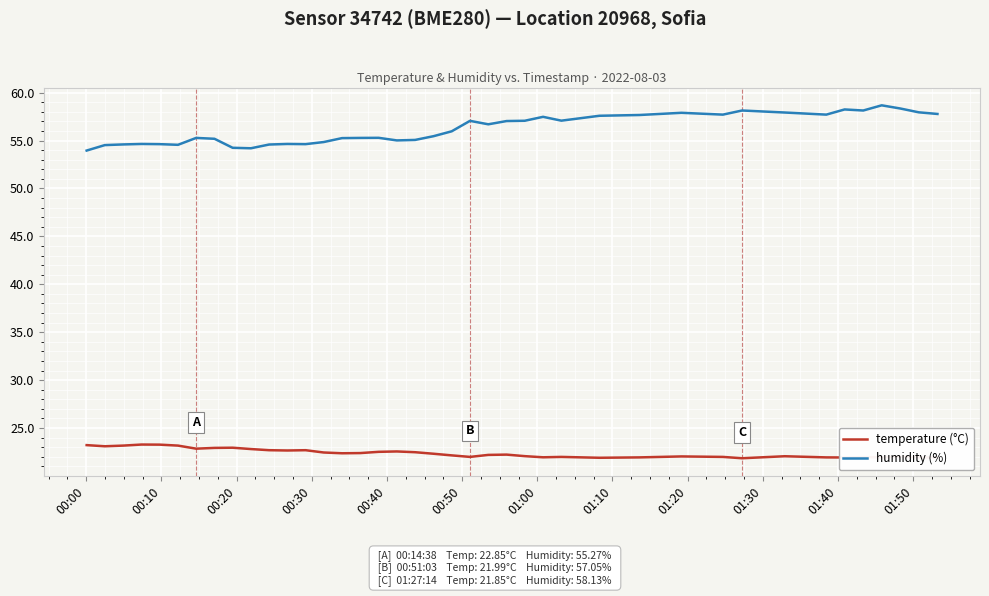

True or false: temperature (°C) and humidity (%) cross at least once.

False